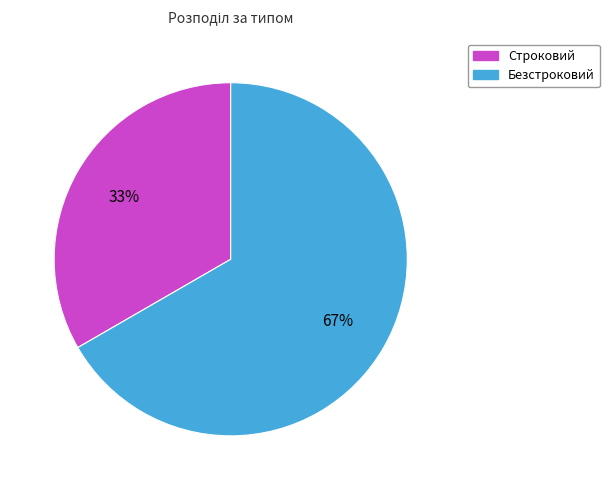

Combined, do Безстроковий and Строковий account for over 50%?

Yes